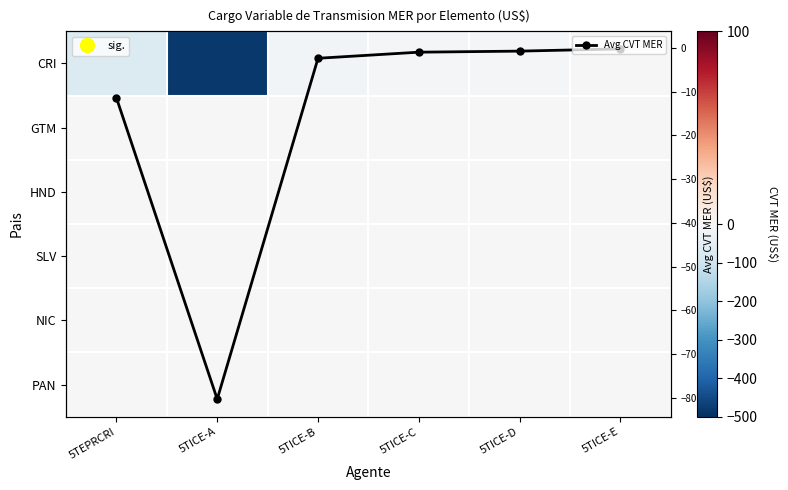

What is the lowest value of the Avg CVT MER series?

-80.4